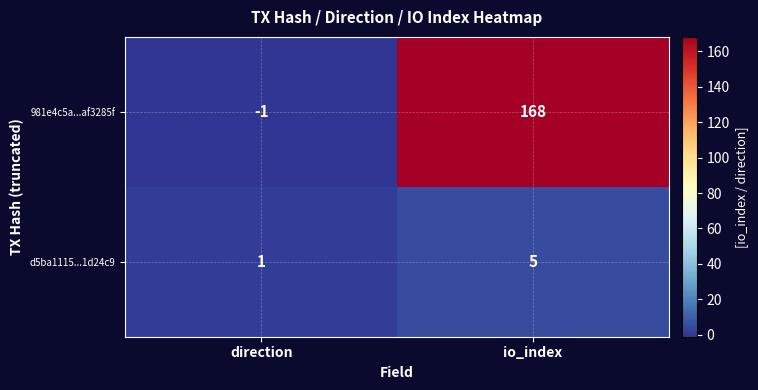

List the series in order of their overall mean, lowest first.

d5ba1115...1d24c9, 981e4c5a...af3285f